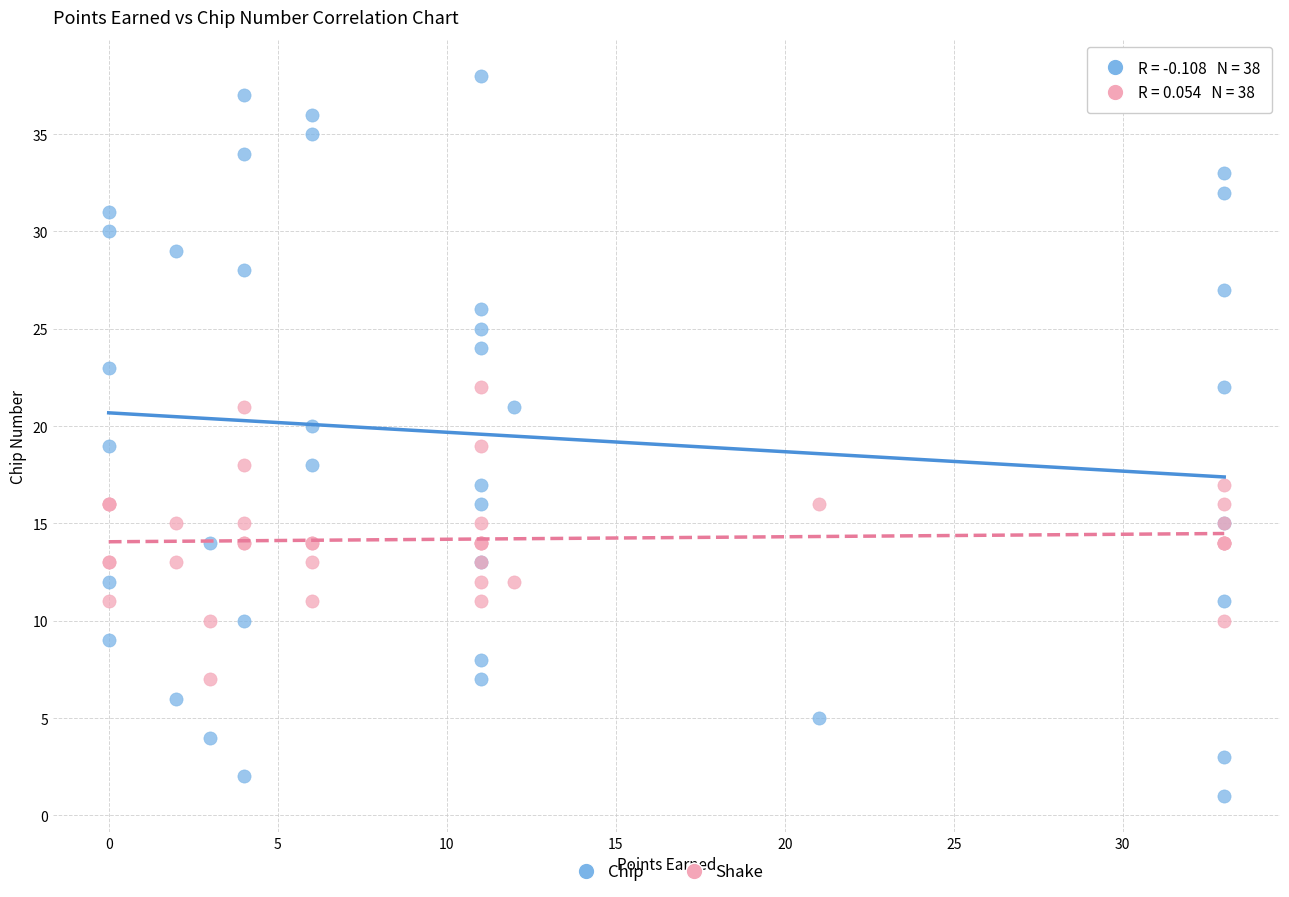

What is the X range (max minus min) for the scatter plot?

33